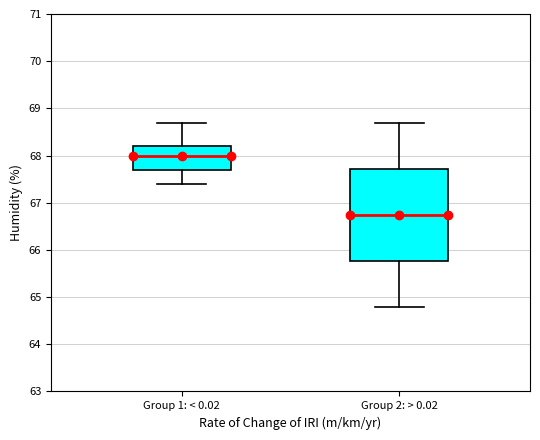

Which box's median line is the lowest?

Group 2: > 0.02